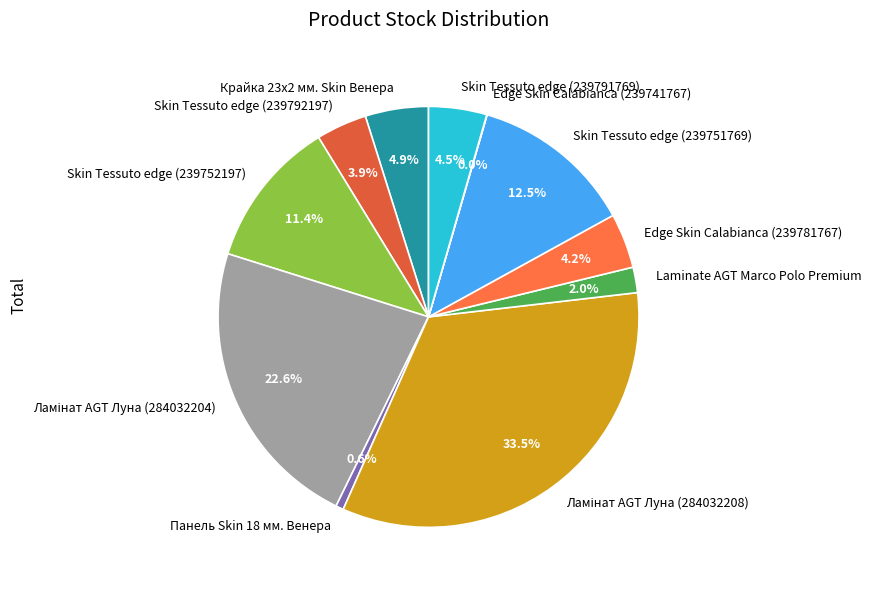

Is there any slice that represents more than half of the pie?

No